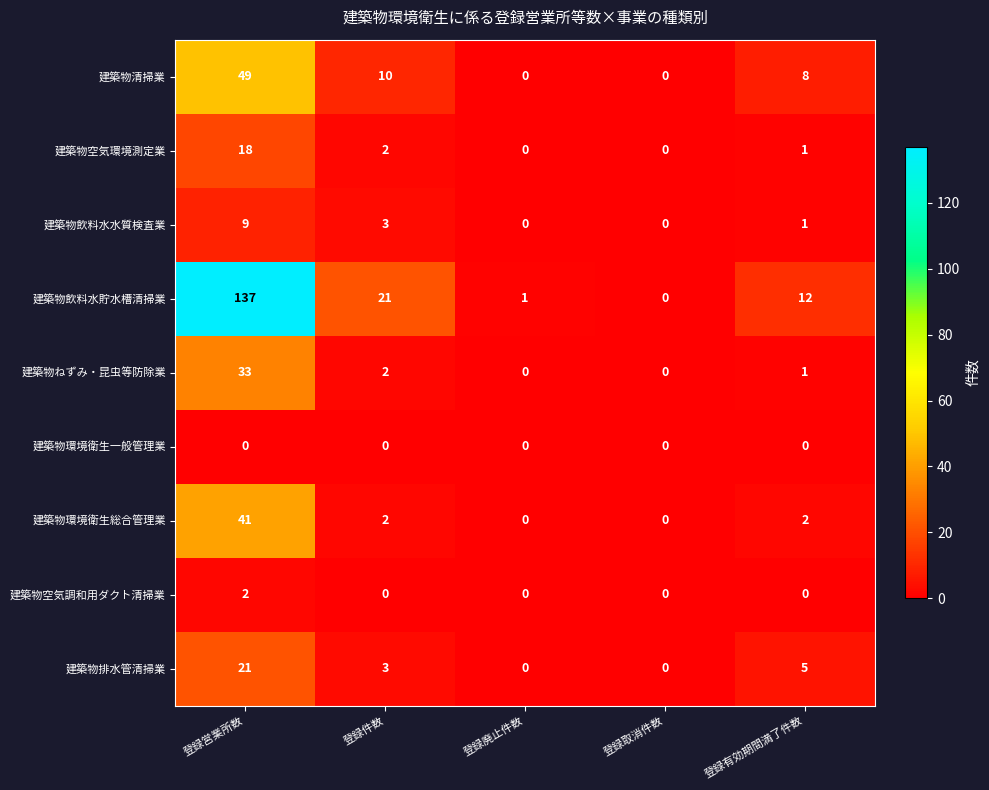

At 登録営業所数, list the series in order from largest to smallest.

建築物飲料水貯水槽清掃業, 建築物清掃業, 建築物環境衛生総合管理業, 建築物ねずみ・昆虫等防除業, 建築物排水管清掃業, 建築物空気環境測定業, 建築物飲料水水質検査業, 建築物空気調和用ダクト清掃業, 建築物環境衛生一般管理業